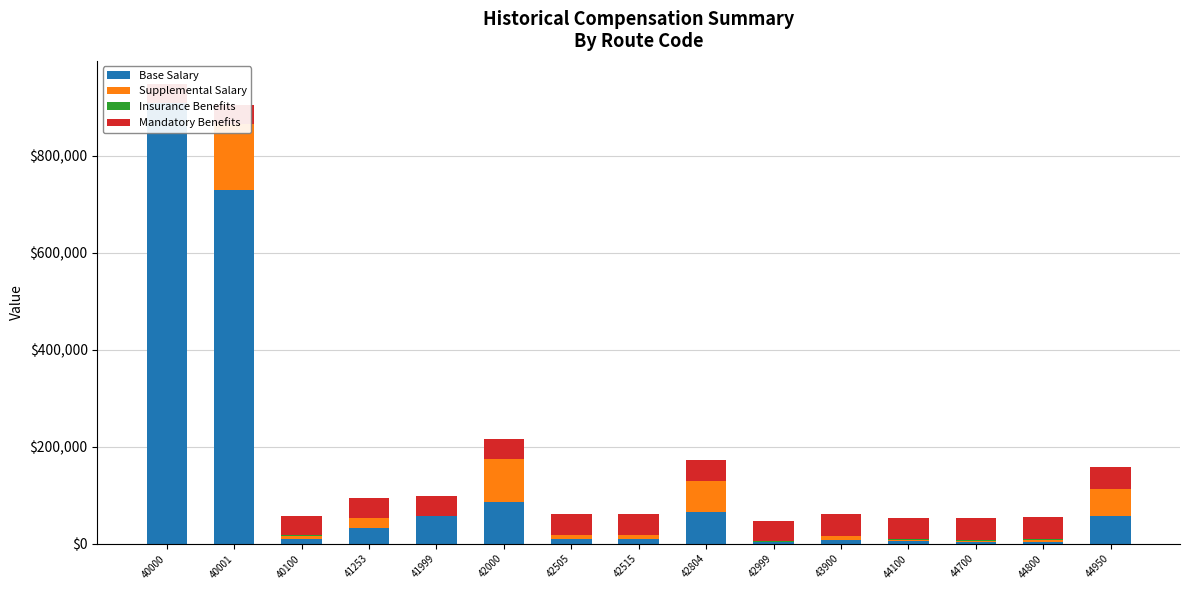

How many bars are there in total?

60